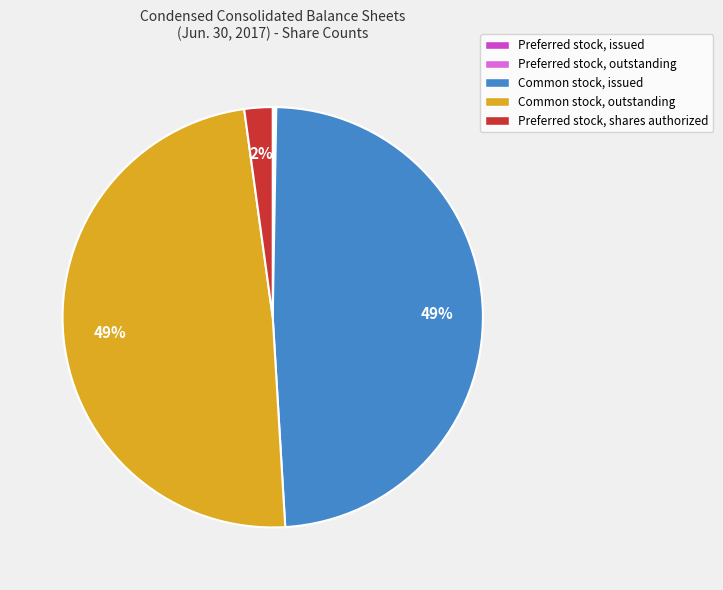

Does any single category account for the majority?

No